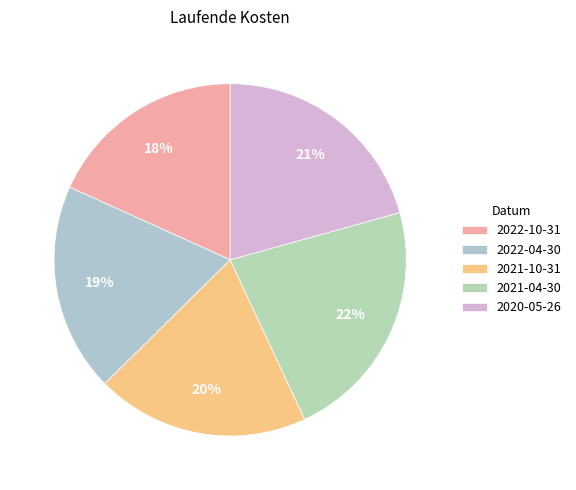

What is the change in value from 2021-04-30 to 2020-05-26?

-0.1